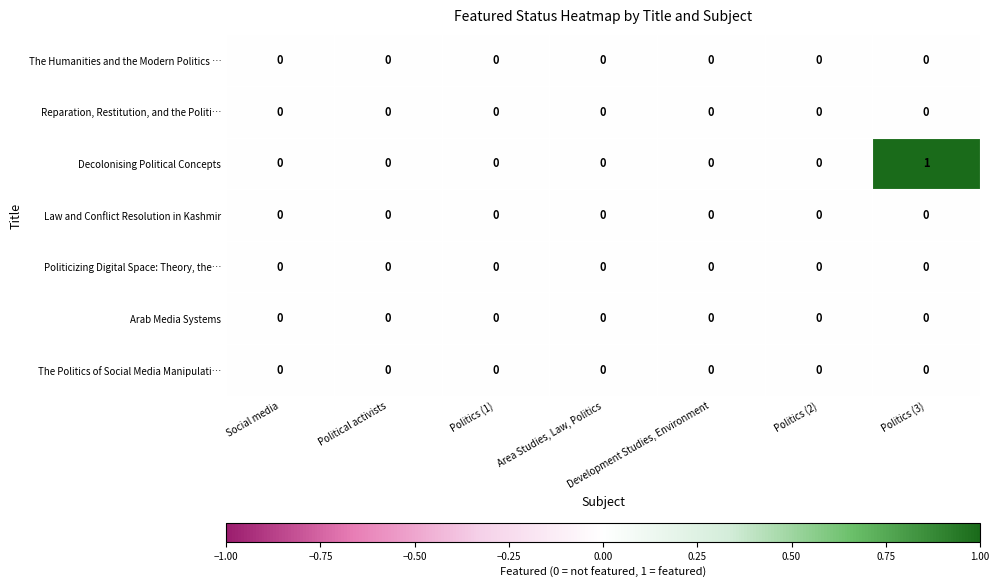

Which category has the highest value across all series?

Politics (3)